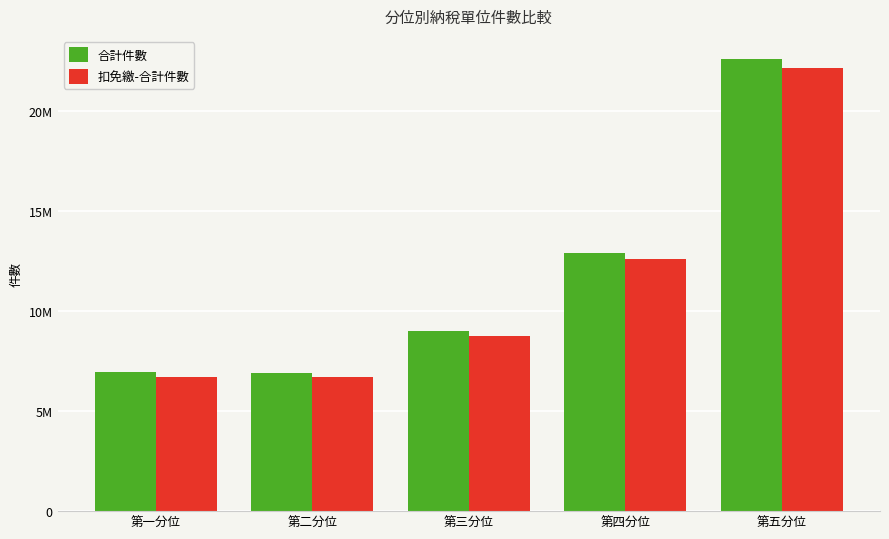

What is the label of the 3rd bar from the left?

第三分位